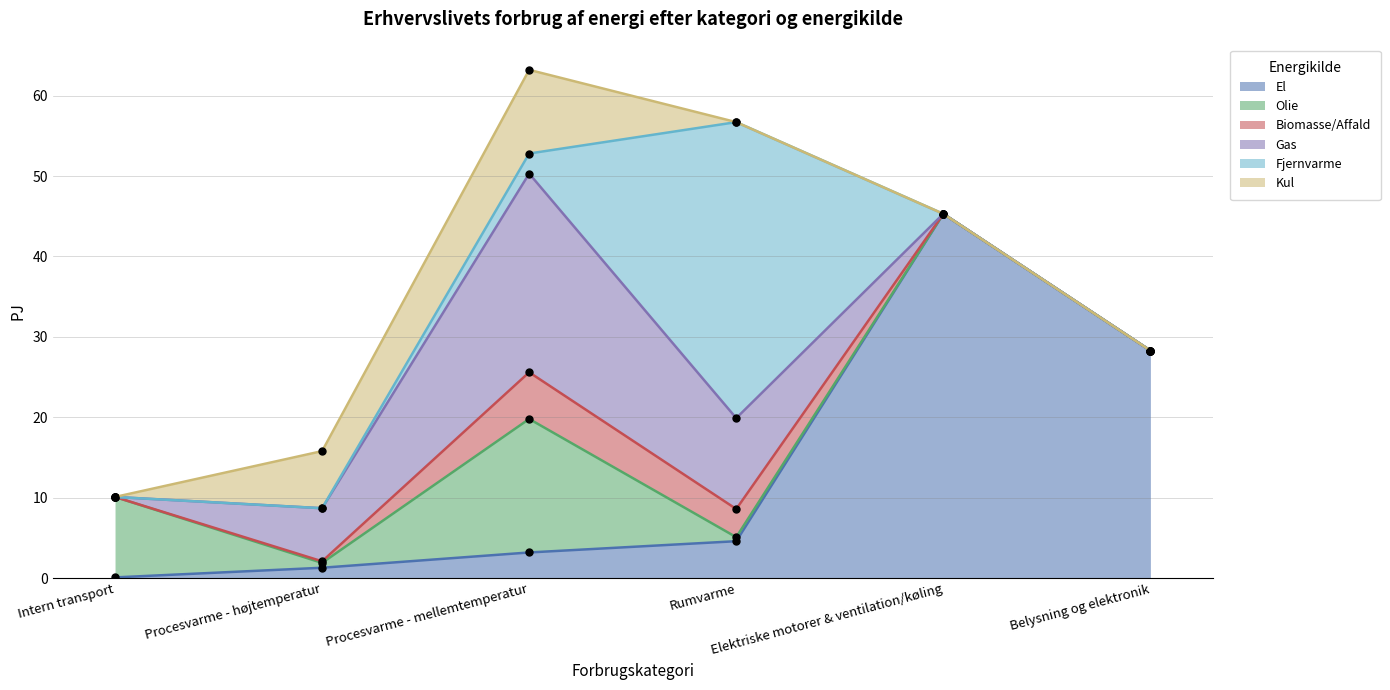

List the series in order of their peak value, highest first.

El, Fjernvarme, Gas, Olie, Kul, Biomasse/Affald